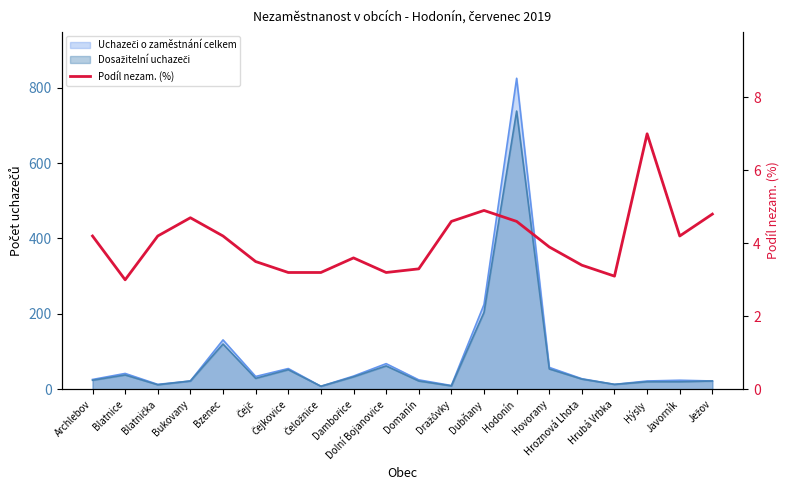

Is it true that the value at Archlebov is 6.0?

False